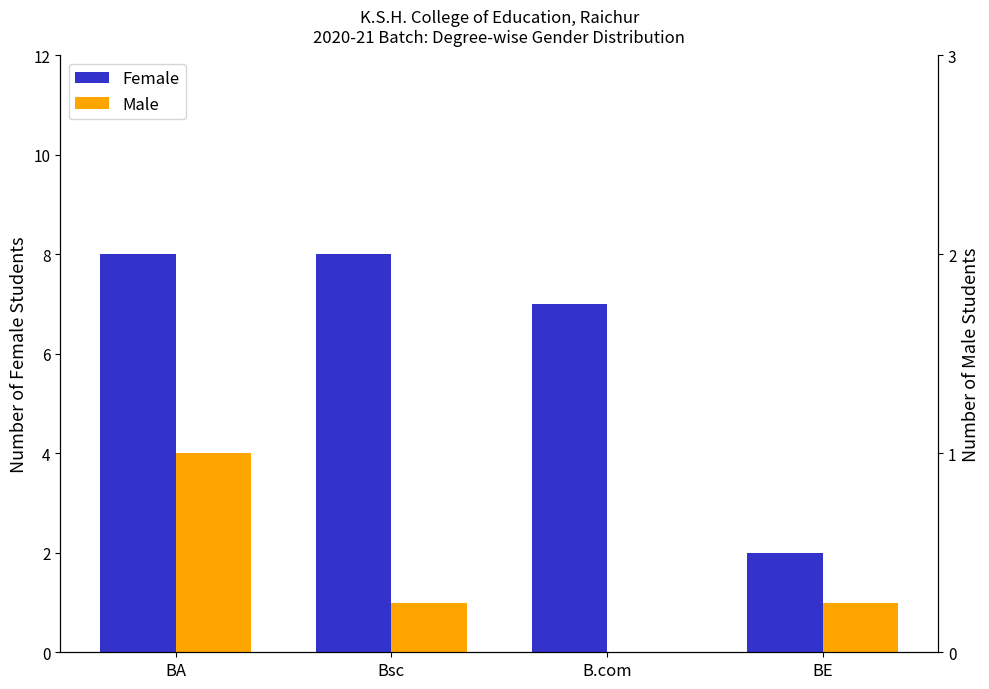

True or false: Female has a value of 12 at Bsc.

False